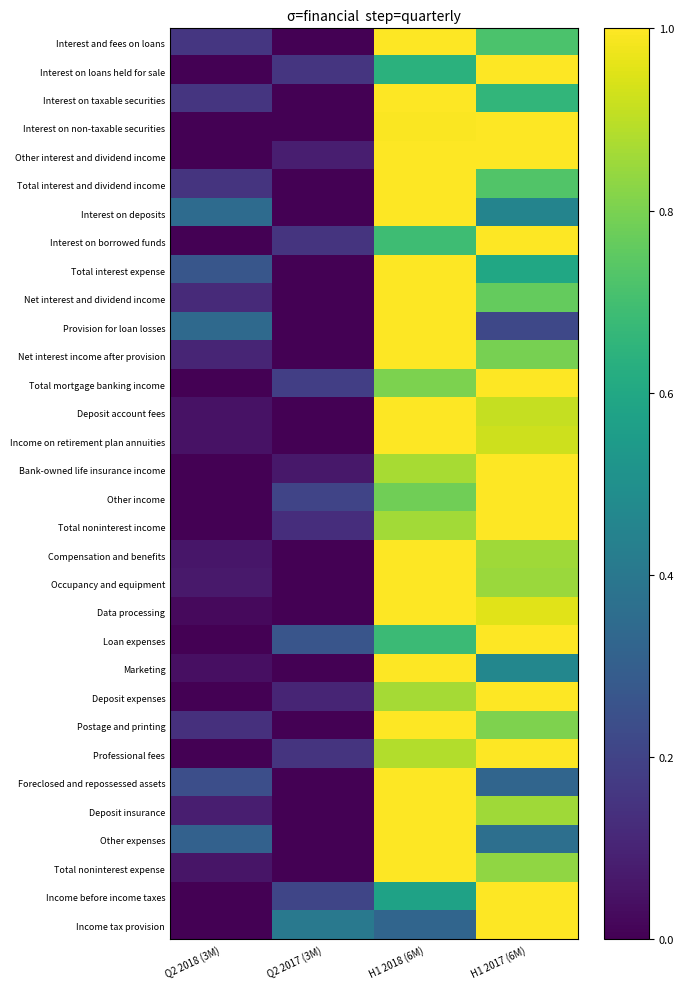

Reading left to right, transcribe all the data shown in this chart.

Interest and fees on loans: Q2 2018 (3M)=0.2	Q2 2017 (3M)=0.0	H1 2018 (6M)=1.0	H1 2017 (6M)=0.7
Interest on loans held for sale: Q2 2018 (3M)=0.0	Q2 2017 (3M)=0.2	H1 2018 (6M)=0.6	H1 2017 (6M)=1.0
Interest on taxable securities: Q2 2018 (3M)=0.2	Q2 2017 (3M)=0.0	H1 2018 (6M)=1.0	H1 2017 (6M)=0.7
Interest on non-taxable securities: Q2 2018 (3M)=0.0	Q2 2017 (3M)=0.0	H1 2018 (6M)=1.0	H1 2017 (6M)=1.0
Other interest and dividend income: Q2 2018 (3M)=0.0	Q2 2017 (3M)=0.1	H1 2018 (6M)=1.0	H1 2017 (6M)=1.0
Total interest and dividend income: Q2 2018 (3M)=0.1	Q2 2017 (3M)=0.0	H1 2018 (6M)=1.0	H1 2017 (6M)=0.7
Interest on deposits: Q2 2018 (3M)=0.3	Q2 2017 (3M)=0.0	H1 2018 (6M)=1.0	H1 2017 (6M)=0.4
Interest on borrowed funds: Q2 2018 (3M)=0.0	Q2 2017 (3M)=0.1	H1 2018 (6M)=0.7	H1 2017 (6M)=1.0
Total interest expense: Q2 2018 (3M)=0.3	Q2 2017 (3M)=0.0	H1 2018 (6M)=1.0	H1 2017 (6M)=0.6
Net interest and dividend income: Q2 2018 (3M)=0.1	Q2 2017 (3M)=0.0	H1 2018 (6M)=1.0	H1 2017 (6M)=0.8
Provision for loan losses: Q2 2018 (3M)=0.3	Q2 2017 (3M)=0.0	H1 2018 (6M)=1.0	H1 2017 (6M)=0.2
Net interest income after provision: Q2 2018 (3M)=0.1	Q2 2017 (3M)=0.0	H1 2018 (6M)=1.0	H1 2017 (6M)=0.8
Total mortgage banking income: Q2 2018 (3M)=0.0	Q2 2017 (3M)=0.2	H1 2018 (6M)=0.8	H1 2017 (6M)=1.0
Deposit account fees: Q2 2018 (3M)=0.0	Q2 2017 (3M)=0.0	H1 2018 (6M)=1.0	H1 2017 (6M)=0.9
Income on retirement plan annuities: Q2 2018 (3M)=0.1	Q2 2017 (3M)=0.0	H1 2018 (6M)=1.0	H1 2017 (6M)=0.9
Bank-owned life insurance income: Q2 2018 (3M)=0.0	Q2 2017 (3M)=0.1	H1 2018 (6M)=0.9	H1 2017 (6M)=1.0
Other income: Q2 2018 (3M)=0.0	Q2 2017 (3M)=0.2	H1 2018 (6M)=0.8	H1 2017 (6M)=1.0
Total noninterest income: Q2 2018 (3M)=0.0	Q2 2017 (3M)=0.1	H1 2018 (6M)=0.9	H1 2017 (6M)=1.0
Compensation and benefits: Q2 2018 (3M)=0.1	Q2 2017 (3M)=0.0	H1 2018 (6M)=1.0	H1 2017 (6M)=0.9
Occupancy and equipment: Q2 2018 (3M)=0.1	Q2 2017 (3M)=0.0	H1 2018 (6M)=1.0	H1 2017 (6M)=0.9
Data processing: Q2 2018 (3M)=0.0	Q2 2017 (3M)=0.0	H1 2018 (6M)=1.0	H1 2017 (6M)=1.0
Loan expenses: Q2 2018 (3M)=0.0	Q2 2017 (3M)=0.3	H1 2018 (6M)=0.7	H1 2017 (6M)=1.0
Marketing: Q2 2018 (3M)=0.0	Q2 2017 (3M)=0.0	H1 2018 (6M)=1.0	H1 2017 (6M)=0.5
Deposit expenses: Q2 2018 (3M)=0.0	Q2 2017 (3M)=0.1	H1 2018 (6M)=0.9	H1 2017 (6M)=1.0
Postage and printing: Q2 2018 (3M)=0.1	Q2 2017 (3M)=0.0	H1 2018 (6M)=1.0	H1 2017 (6M)=0.8
Professional fees: Q2 2018 (3M)=0.0	Q2 2017 (3M)=0.2	H1 2018 (6M)=0.9	H1 2017 (6M)=1.0
Foreclosed and repossessed assets: Q2 2018 (3M)=0.2	Q2 2017 (3M)=0.0	H1 2018 (6M)=1.0	H1 2017 (6M)=0.3
Deposit insurance: Q2 2018 (3M)=0.1	Q2 2017 (3M)=0.0	H1 2018 (6M)=1.0	H1 2017 (6M)=0.9
Other expenses: Q2 2018 (3M)=0.3	Q2 2017 (3M)=0.0	H1 2018 (6M)=1.0	H1 2017 (6M)=0.4
Total noninterest expense: Q2 2018 (3M)=0.1	Q2 2017 (3M)=0.0	H1 2018 (6M)=1.0	H1 2017 (6M)=0.8
Income before income taxes: Q2 2018 (3M)=0.0	Q2 2017 (3M)=0.2	H1 2018 (6M)=0.6	H1 2017 (6M)=1.0
Income tax provision: Q2 2018 (3M)=0.0	Q2 2017 (3M)=0.4	H1 2018 (6M)=0.3	H1 2017 (6M)=1.0